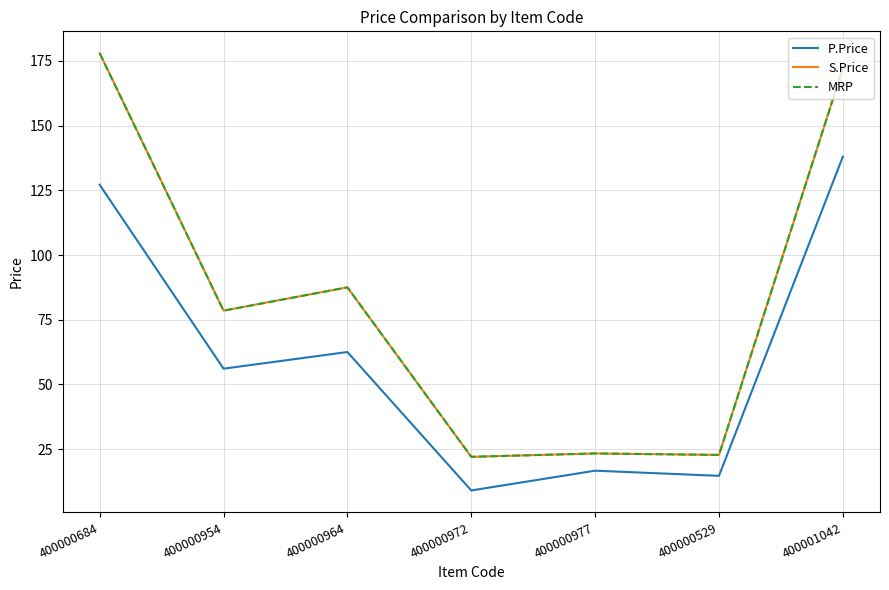

The value of MRP at 400000684 is 178.0. True or false?

True